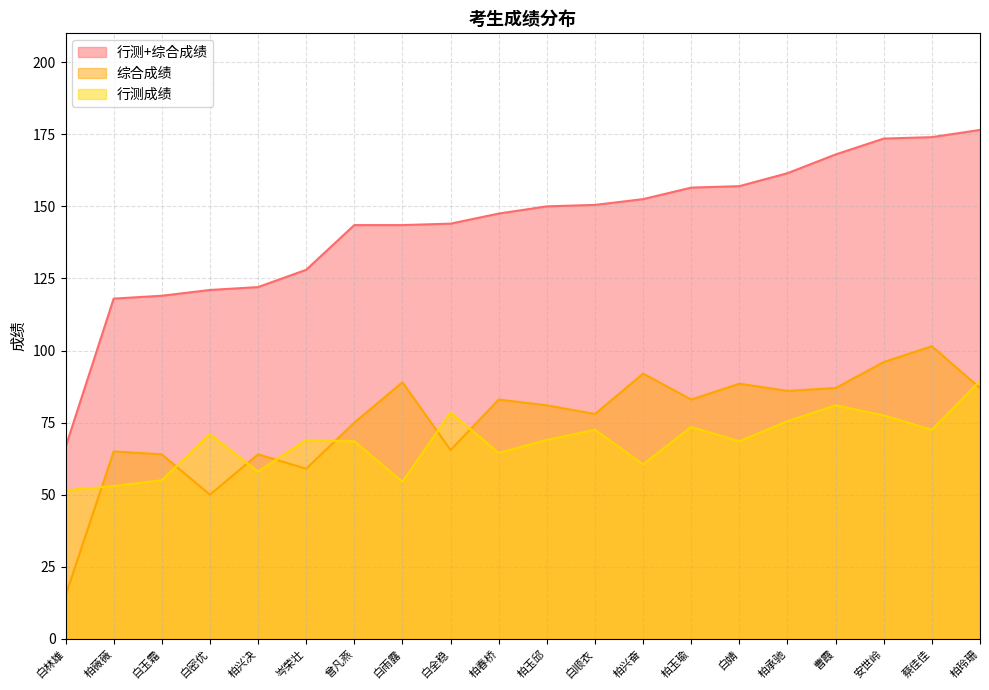

Is it true that 行测成绩 equals 13.0 at 白林雄?

False